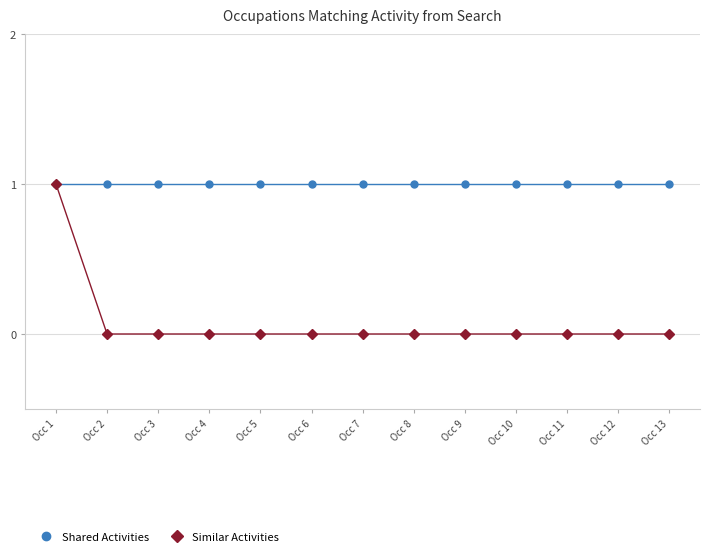

The Shared Activities series shows 1 at Occ 6. True or false?

True